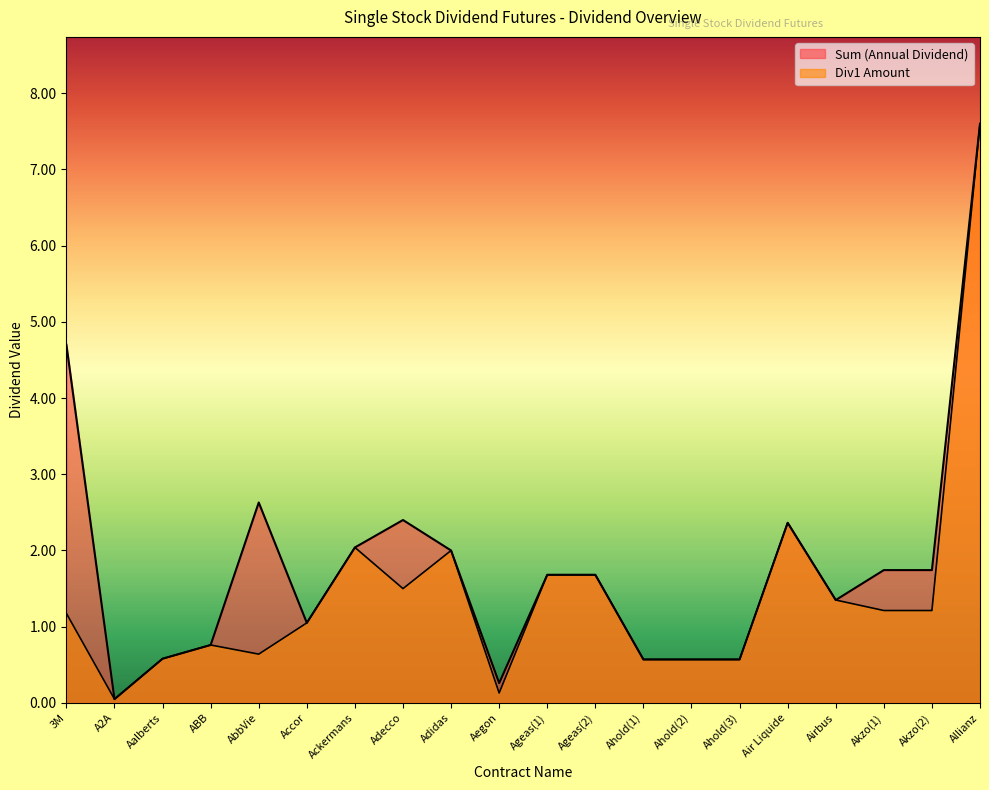

How many values in the Sum (Annual Dividend) series are below 1?

7